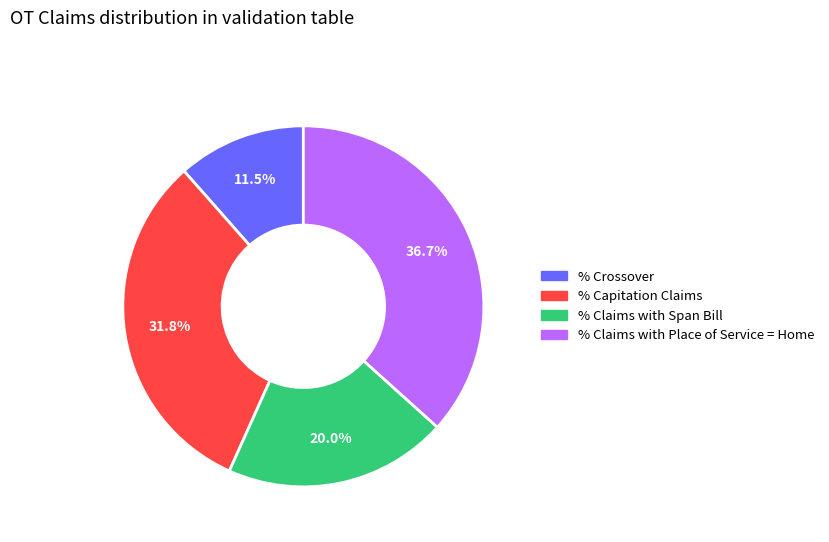

Is the sum of % Claims with Place of Service = Home and % Claims with Span Bill greater than half?

Yes